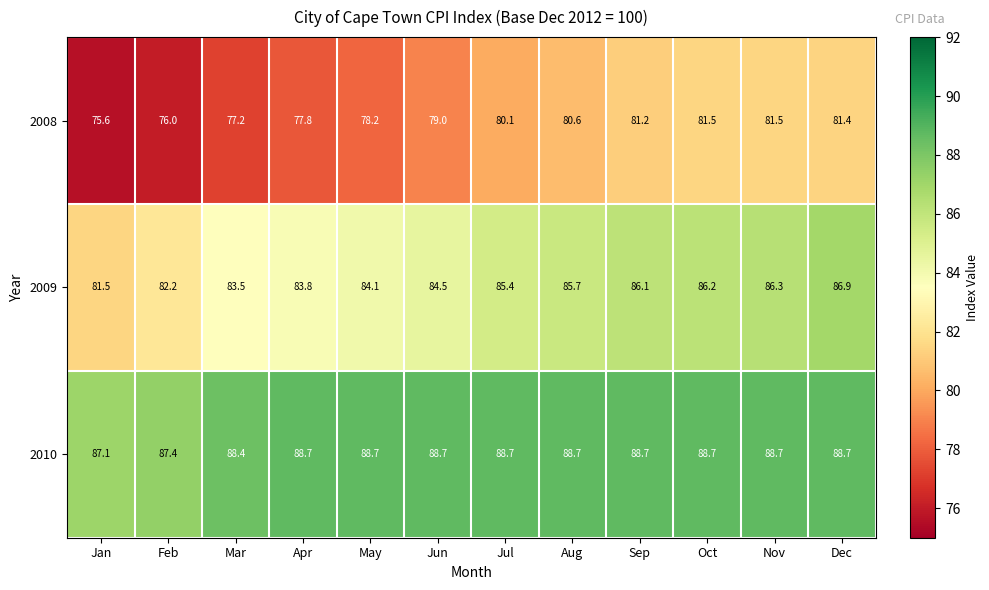

List the series in order of their peak value, lowest first.

2008, 2009, 2010